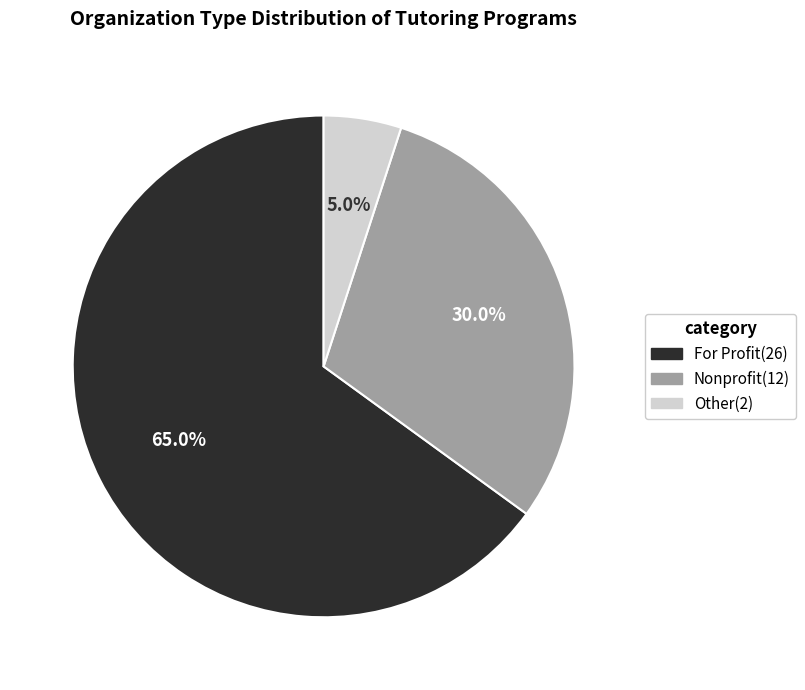

Is it true that Other is 1% of the pie?

False